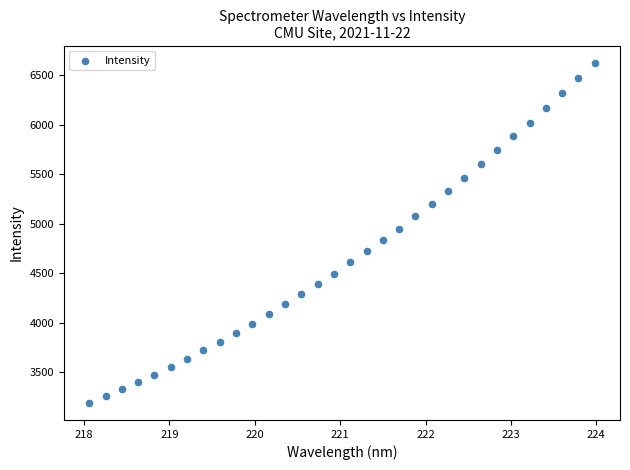

What is the range of Y values (max minus min)?

3433.9